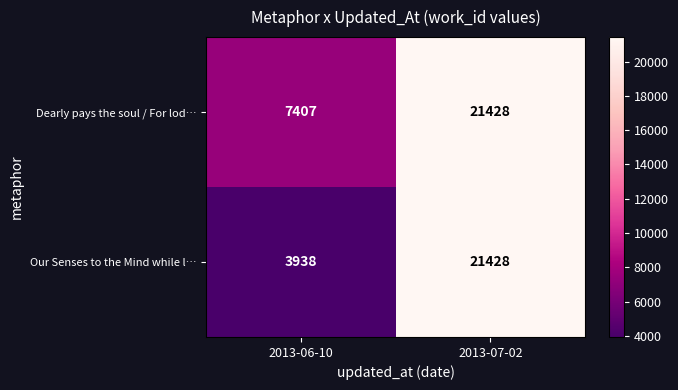

Reading right to left, extract all data points from this chart.

Dearly pays the soul / For lod…: 21428	7407
Our Senses to the Mind while l…: 21428	3938